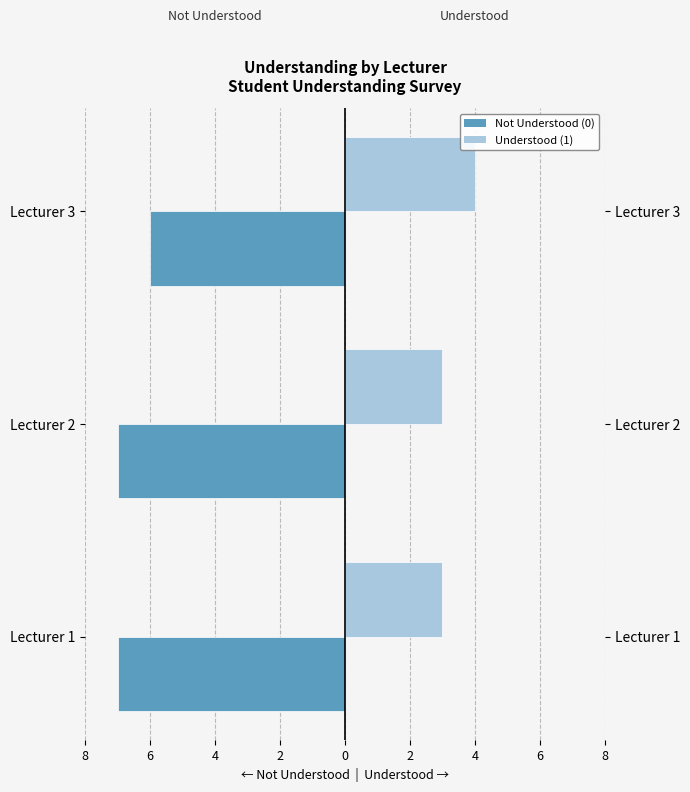

How many distinct data groups are displayed?

2